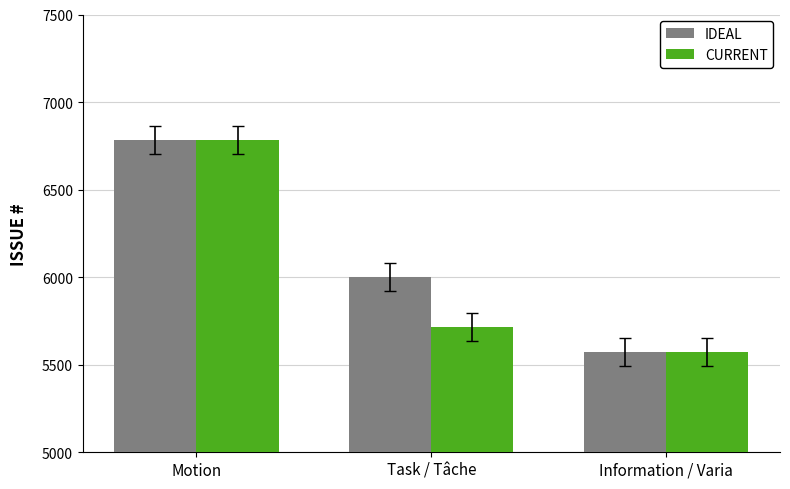

Rank the categories by IDEAL value from highest to lowest.

Motion, Task / Tâche, Information / Varia